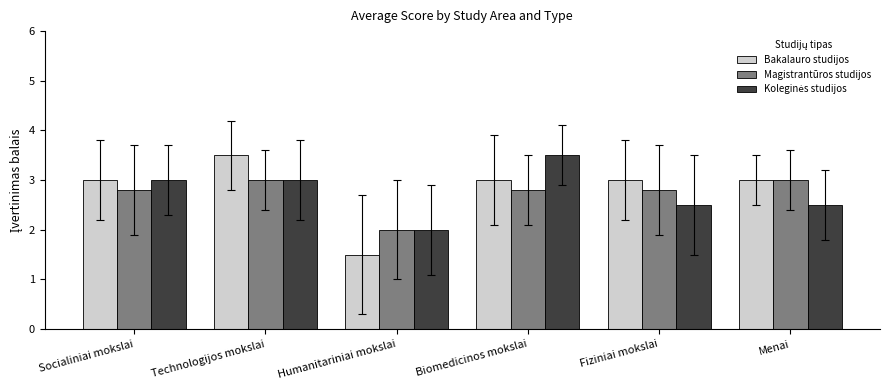

Which category has the highest value in the Bakalauro studijos series?

Technologijos mokslai